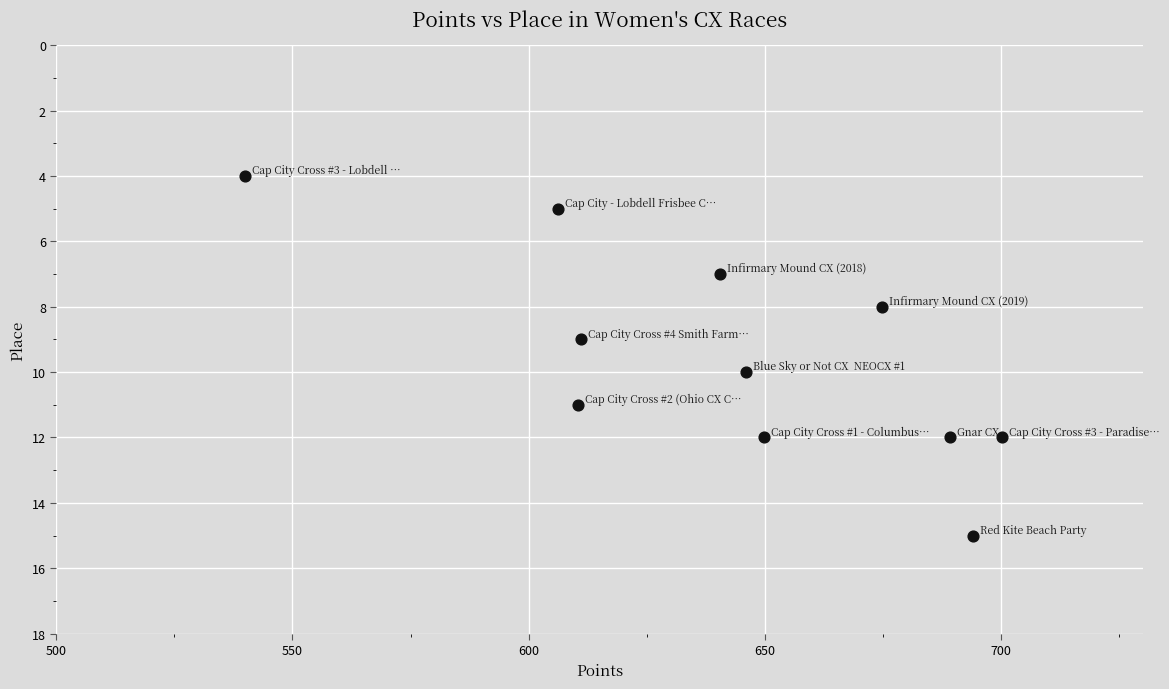

What is the range of Y values (max minus min)?

11